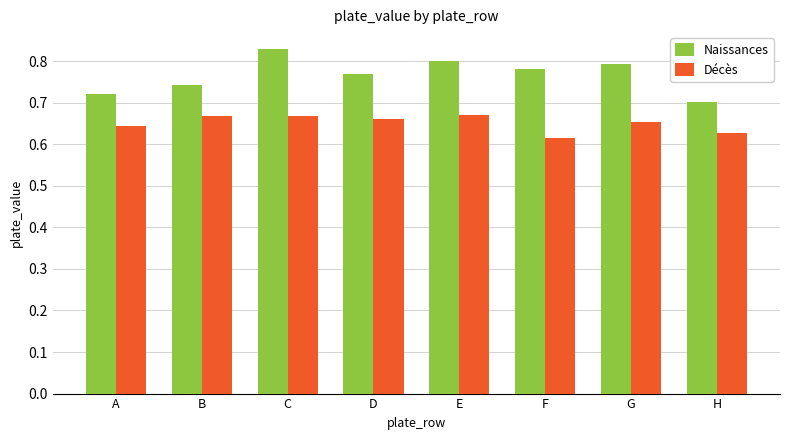

Which label corresponds to the smallest value in the chart?

F